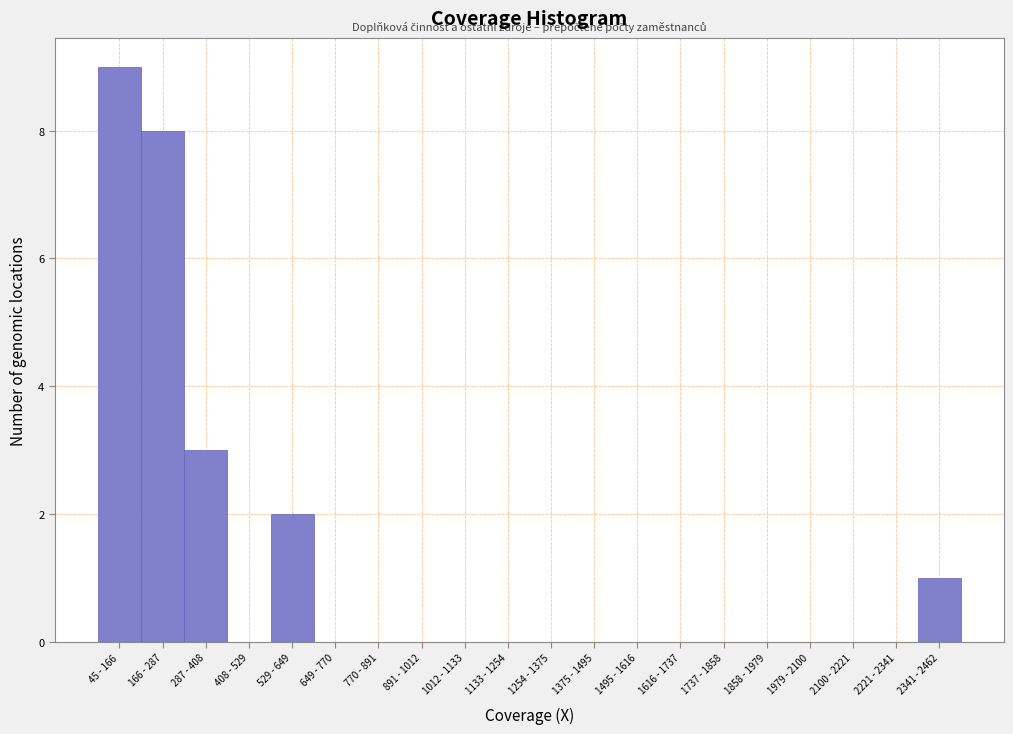

Reading left to right, list all the values displayed in this chart.

45 - 166=9	166 - 287=8	287 - 408=3	408 - 529=0	529 - 649=2	649 - 770=0	770 - 891=0	891 - 1012=0	1012 - 1133=0	1133 - 1254=0	1254 - 1375=0	1375 - 1495=0	1495 - 1616=0	1616 - 1737=0	1737 - 1858=0	1858 - 1979=0	1979 - 2100=0	2100 - 2221=0	2221 - 2341=0	2341 - 2462=1